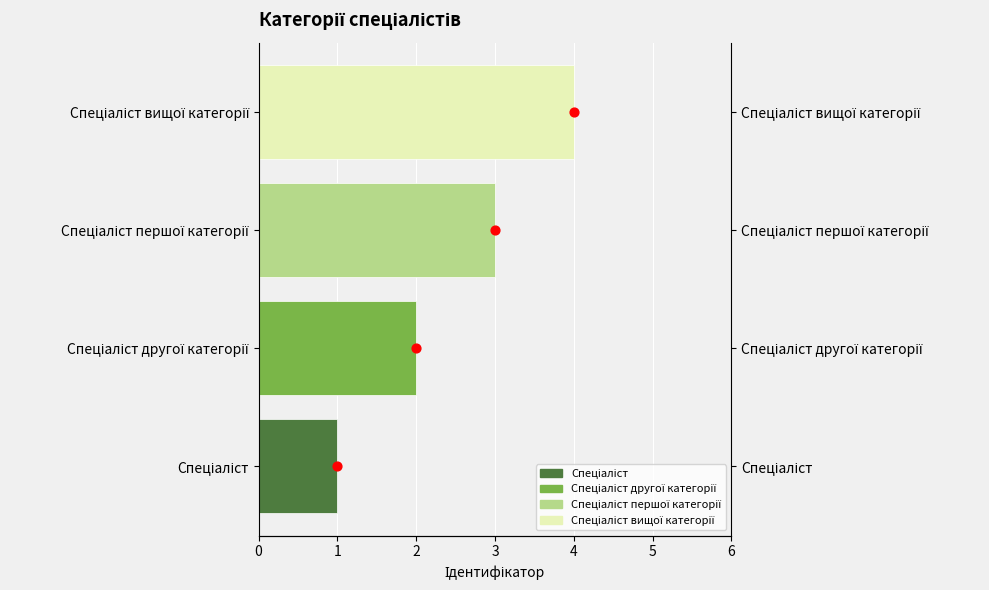

Between Спеціаліст першої категорії and Спеціаліст другої категорії, which is larger?

Спеціаліст першої категорії